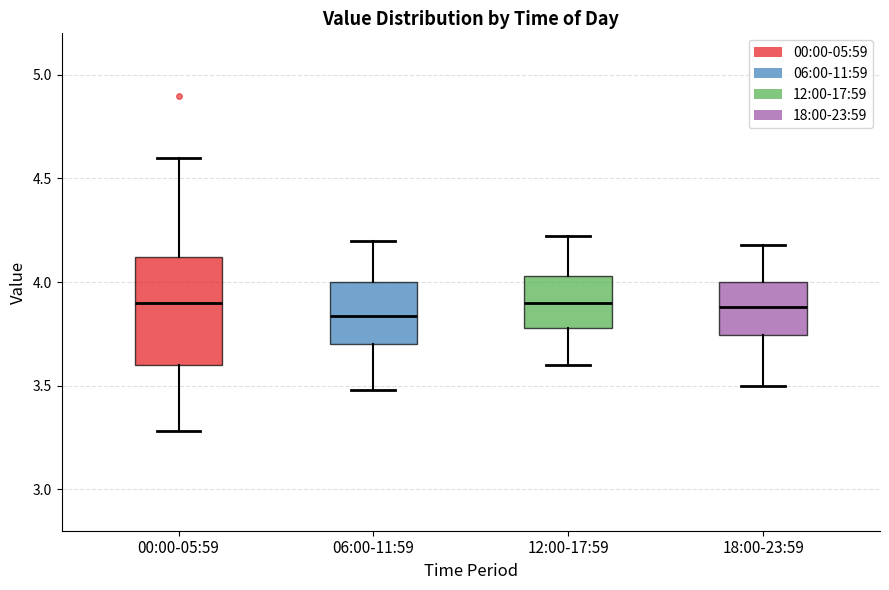

Where does the upper whisker of the box for 06:00-11:59 end on the y-axis? The values are not printed on the chart, so give them approximately, as read against the axis.

4.20